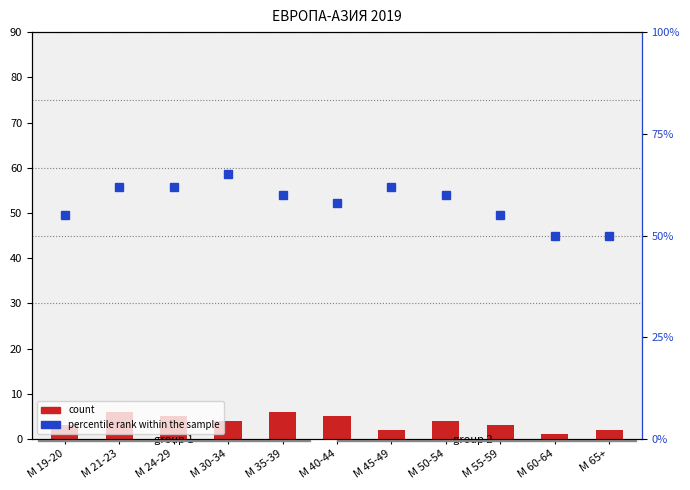

Read the percentile rank within the sample value at М 21-23.

62